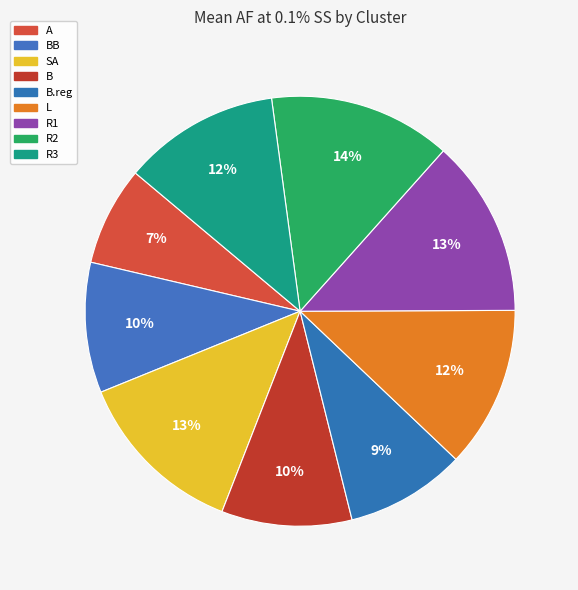

Rank the categories by value from lowest to highest.

A, B.reg, BB, B, R3, L, SA, R1, R2